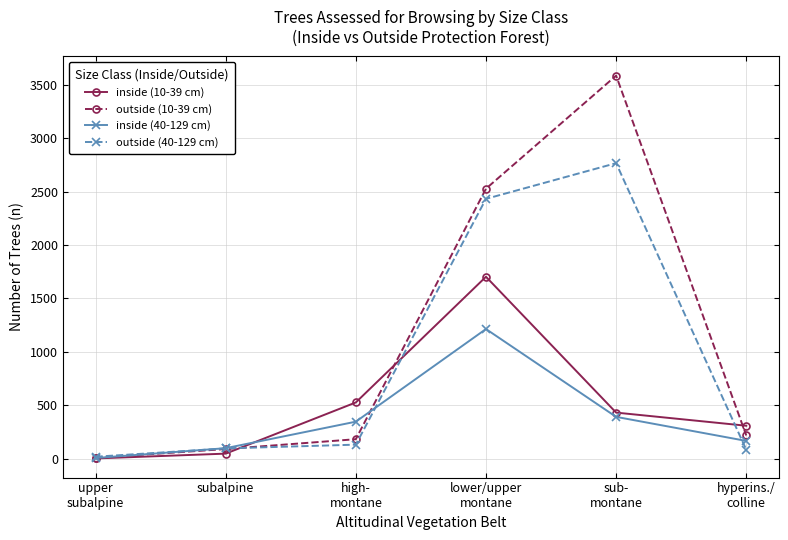

What position from the left is hyperins./
colline?

6